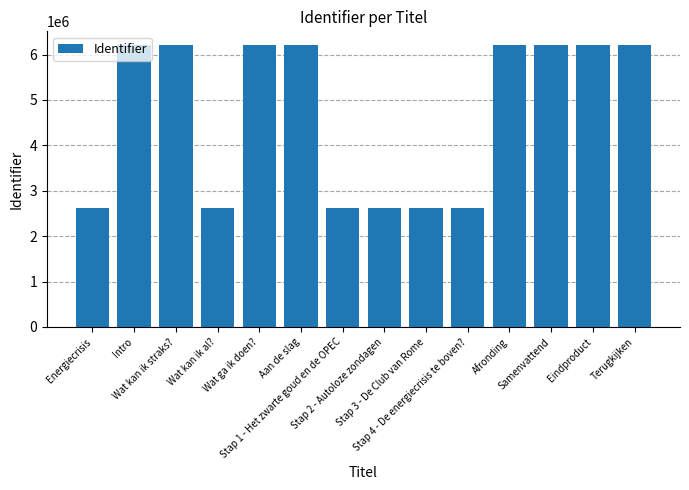

What is the minimum value shown in the chart?

2622121